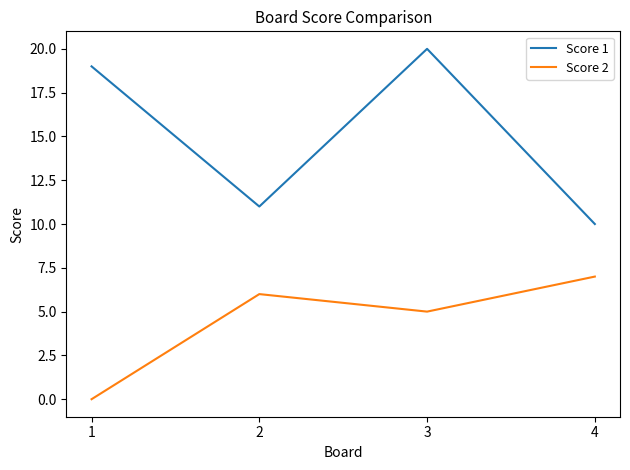

How many interior local peaks does the Score 1 series have?

1